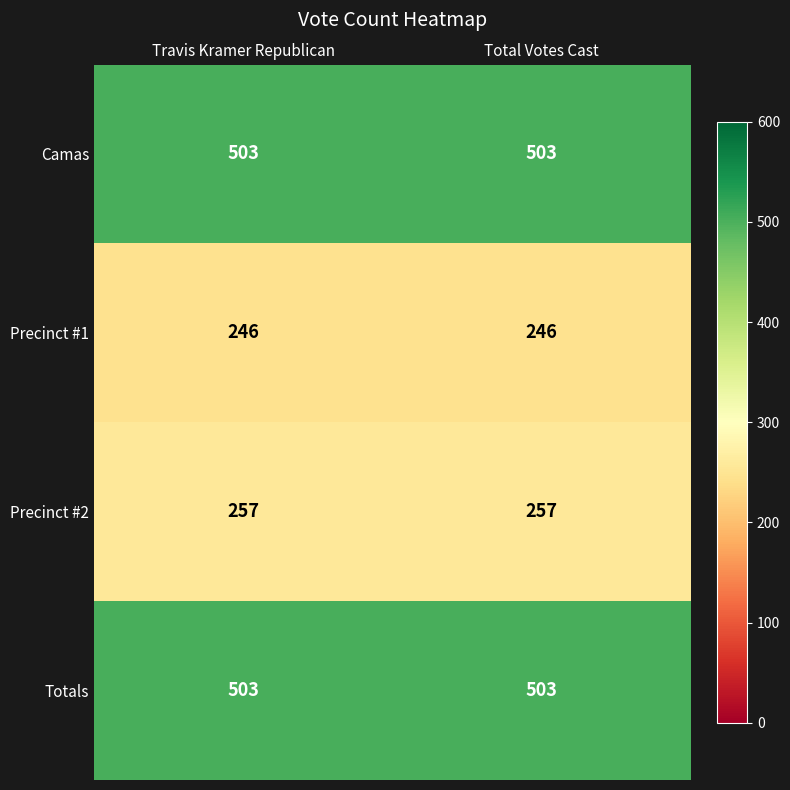

What is the minimum value for Totals?

503